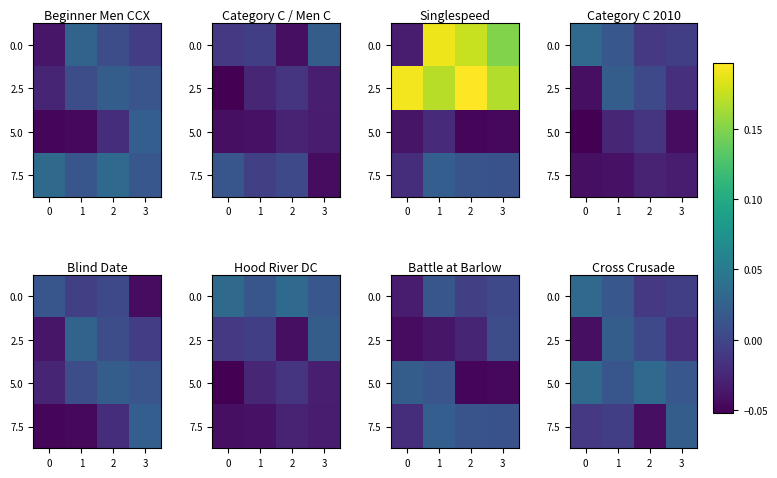

The value of 7.5 at 3 is 0.0. True or false?

False